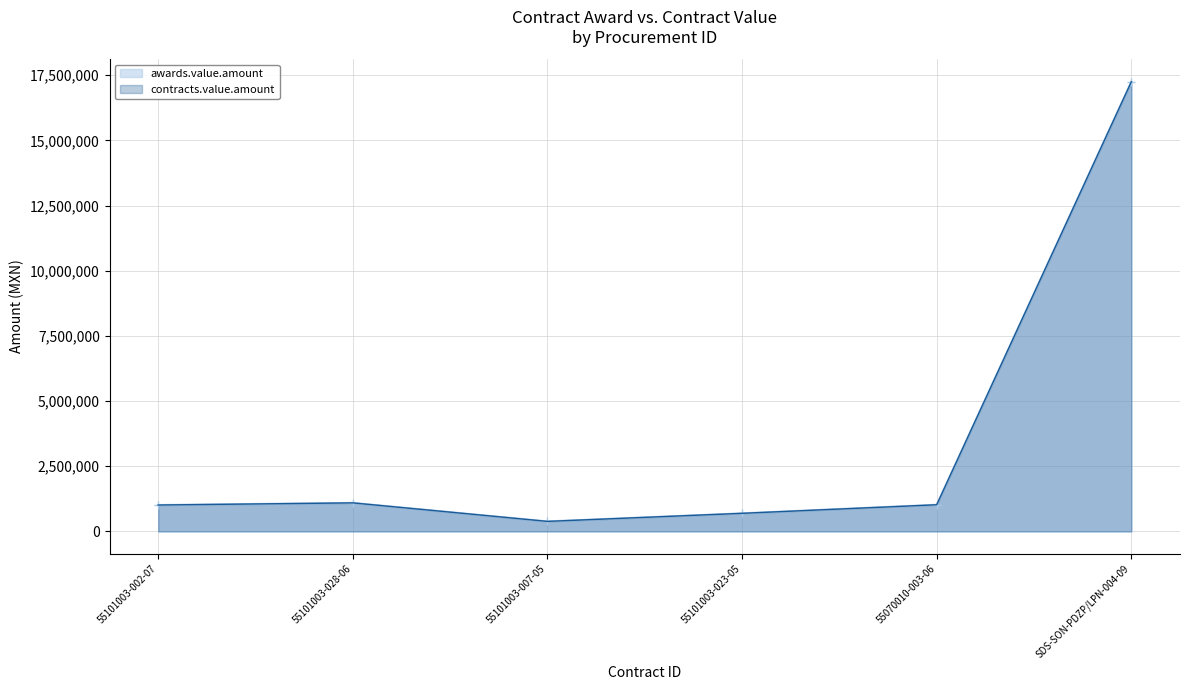

What is the sum of all awards.value.amount values?

21460912.0